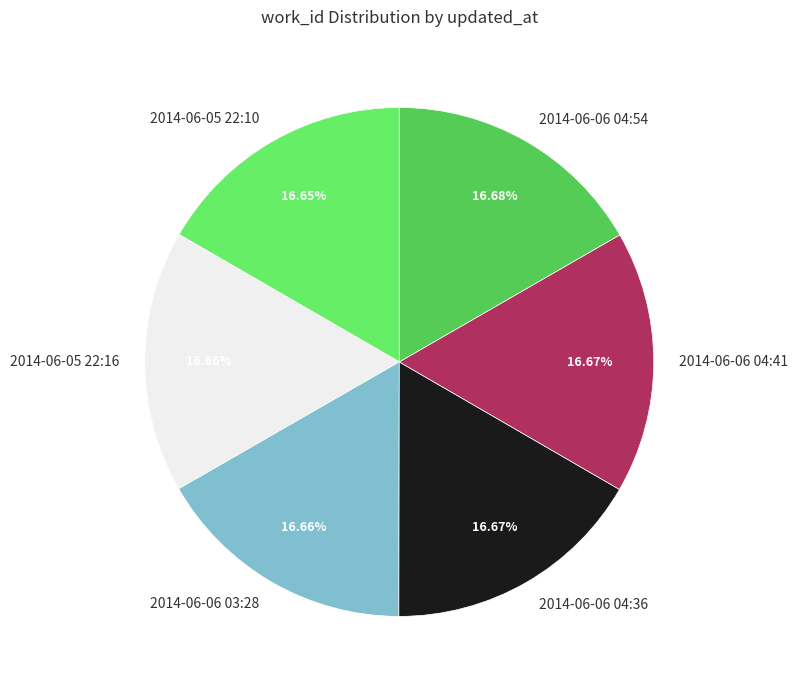

Approximately how many times larger is the value at 2014-06-05 22:10 compared to 2014-06-06 04:36?

1.0